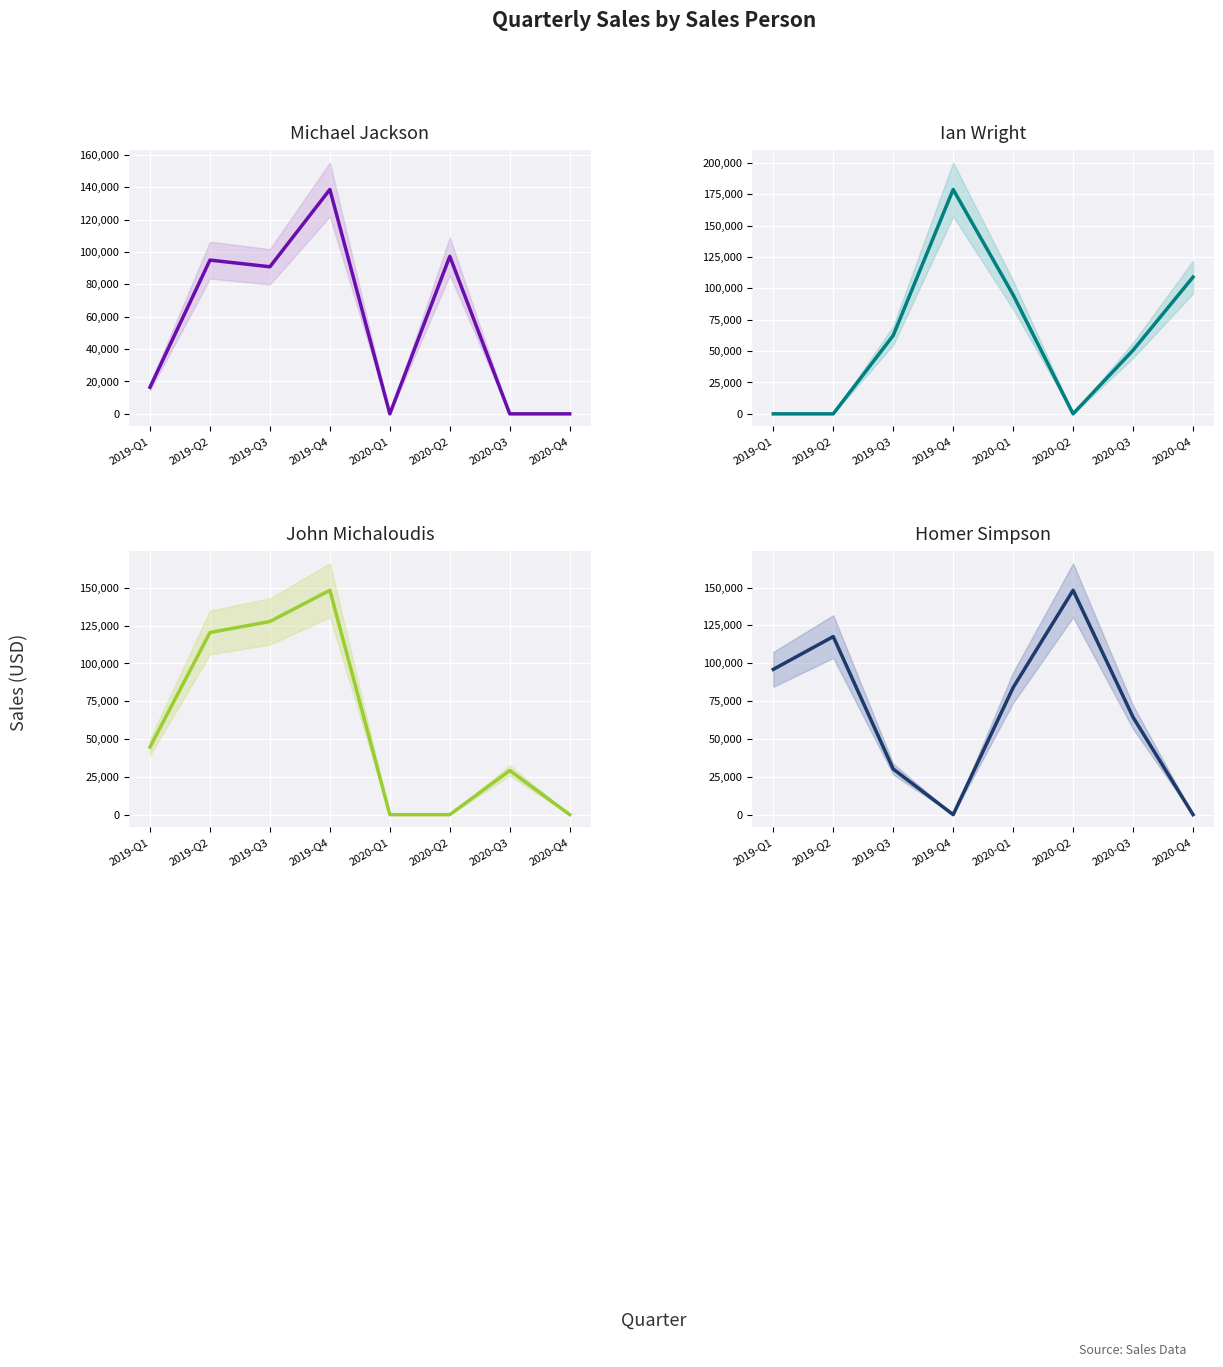

What is the difference between the maximum and second lowest values in the Homer Simpson series?

148226